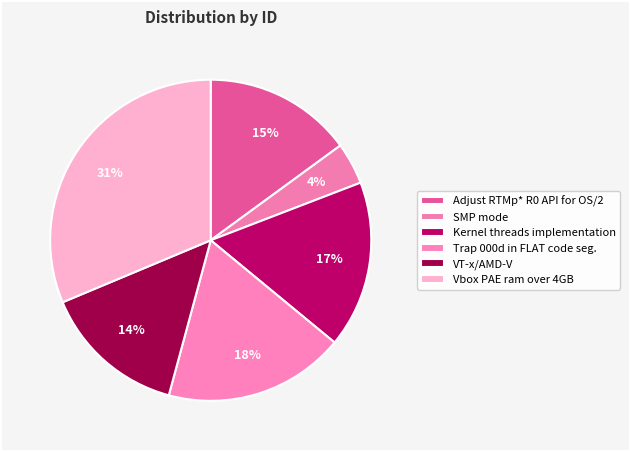

How many slices are in this pie chart?

6